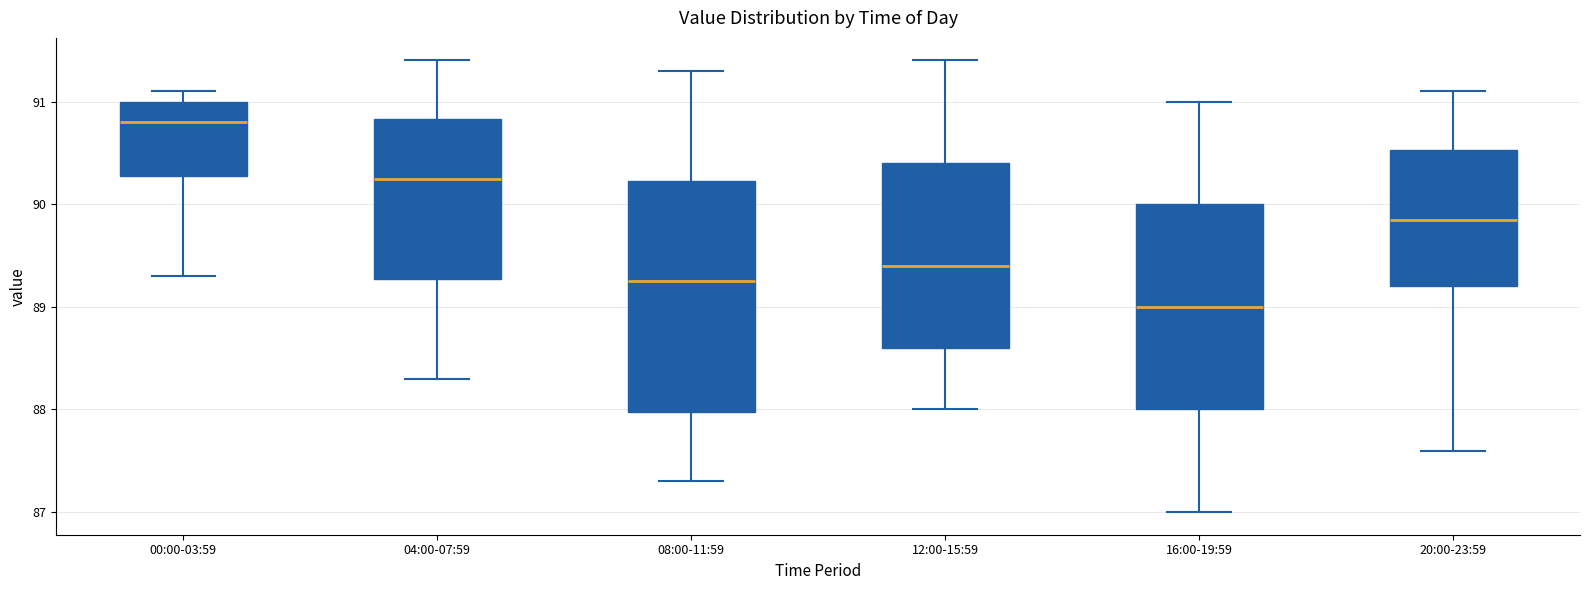

Which box's median line is the lowest?

16:00-19:59